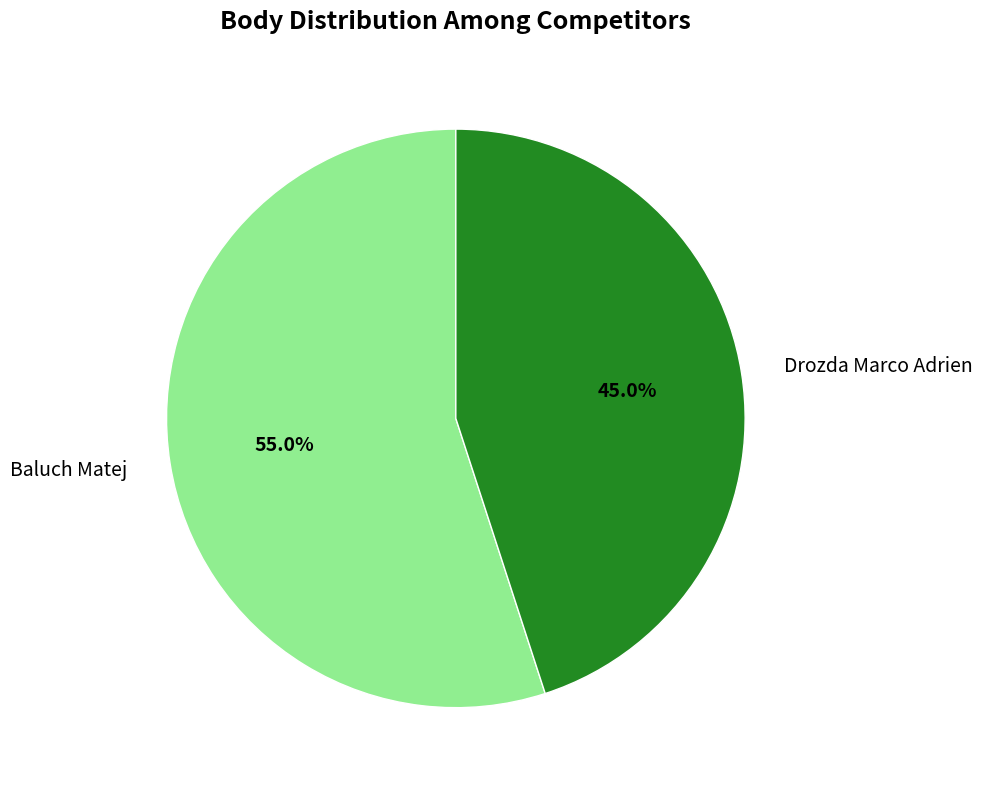

Which has a higher value, Baluch Matej or Drozda Marco Adrien?

Baluch Matej